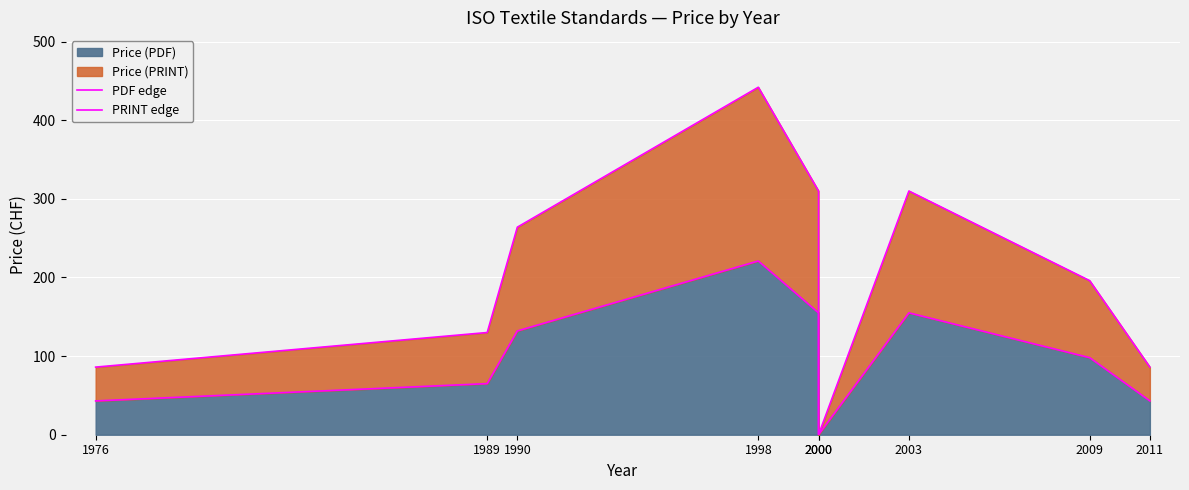

What is the value of the PRINT edge point at the 7th from the left?

310